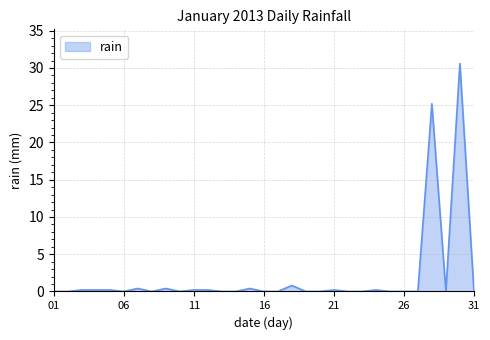

Does the chart display data point markers on the line(s)?

No